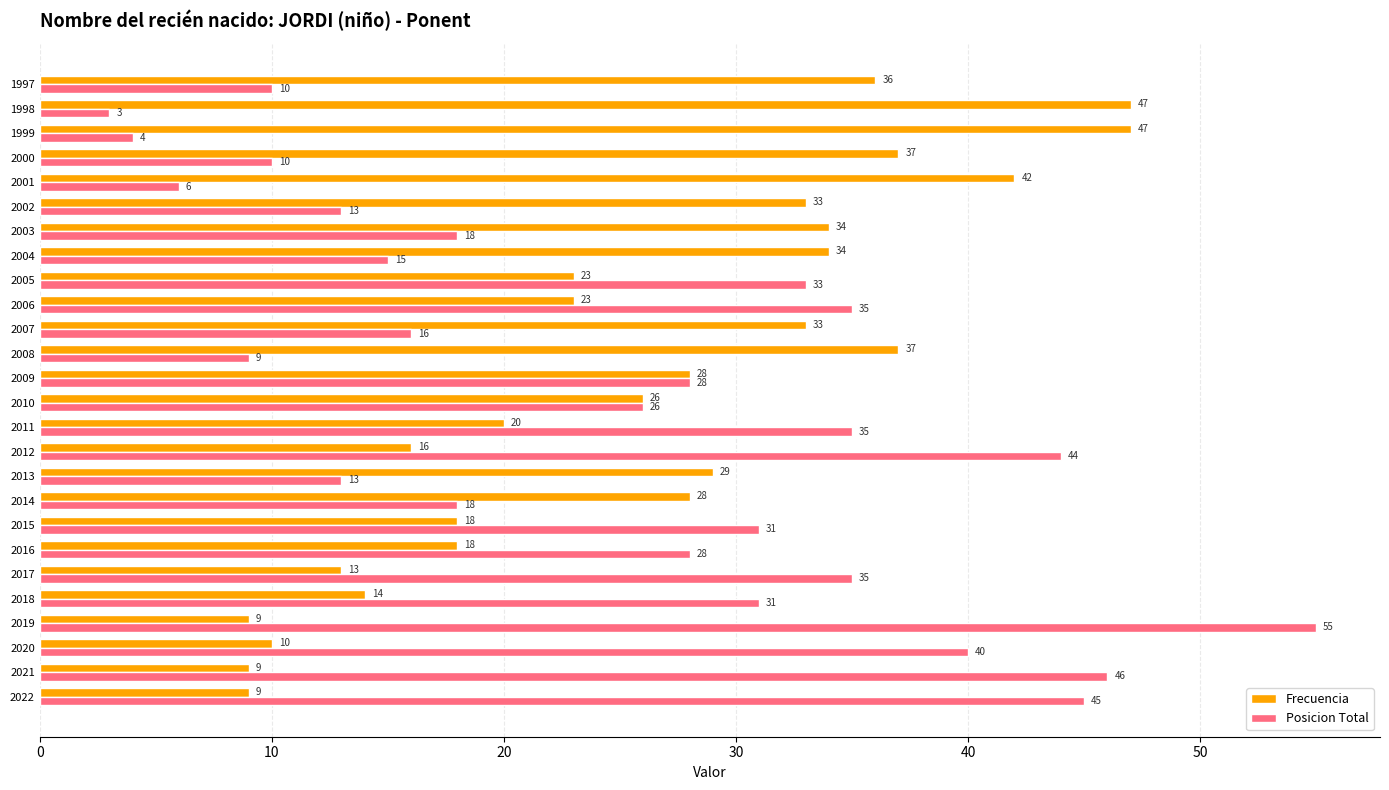

Which series has the largest total across all categories?

Frecuencia